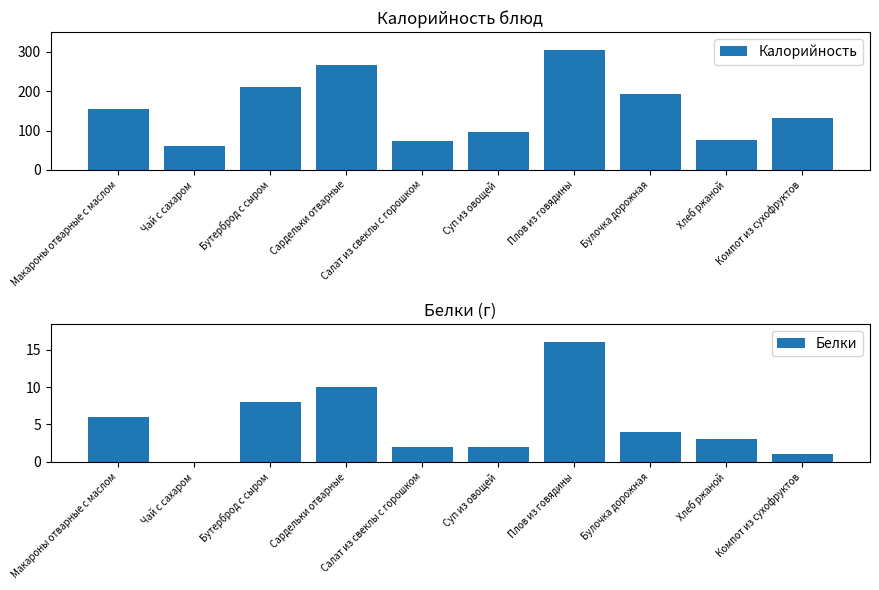

What is the maximum value shown in the chart?

305